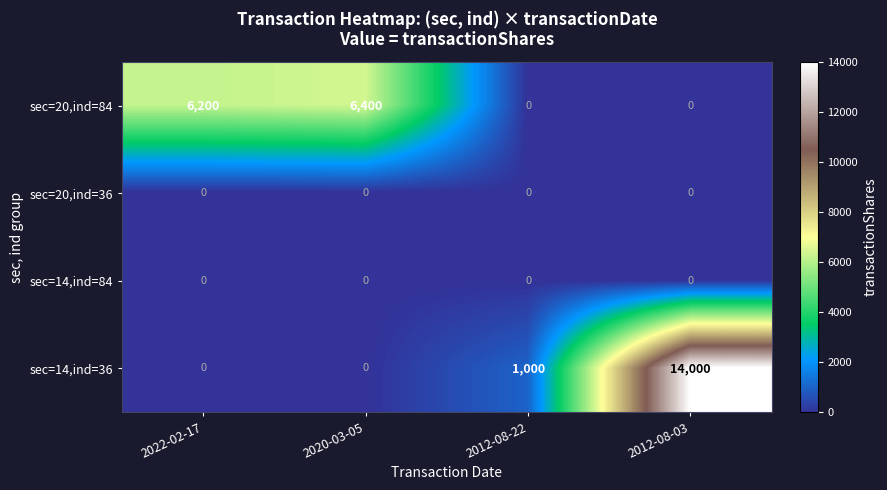

Is it true that sec=14,ind=36 equals -8931 at 2022-02-17?

False